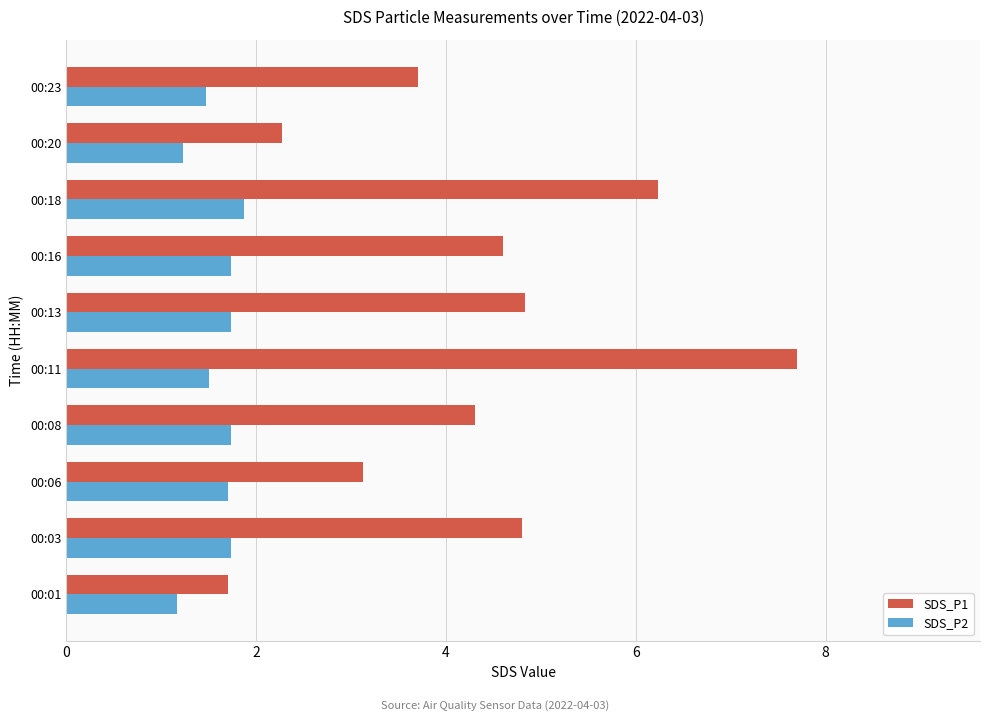

What is the average value of the SDS_P2 series?

1.6